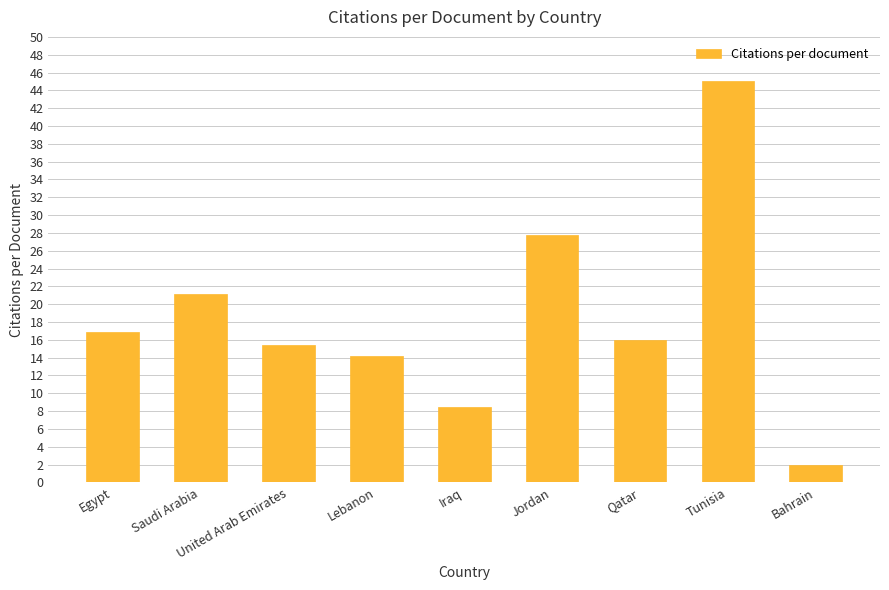

What is the sum of the values at Bahrain and Saudi Arabia?

23.1